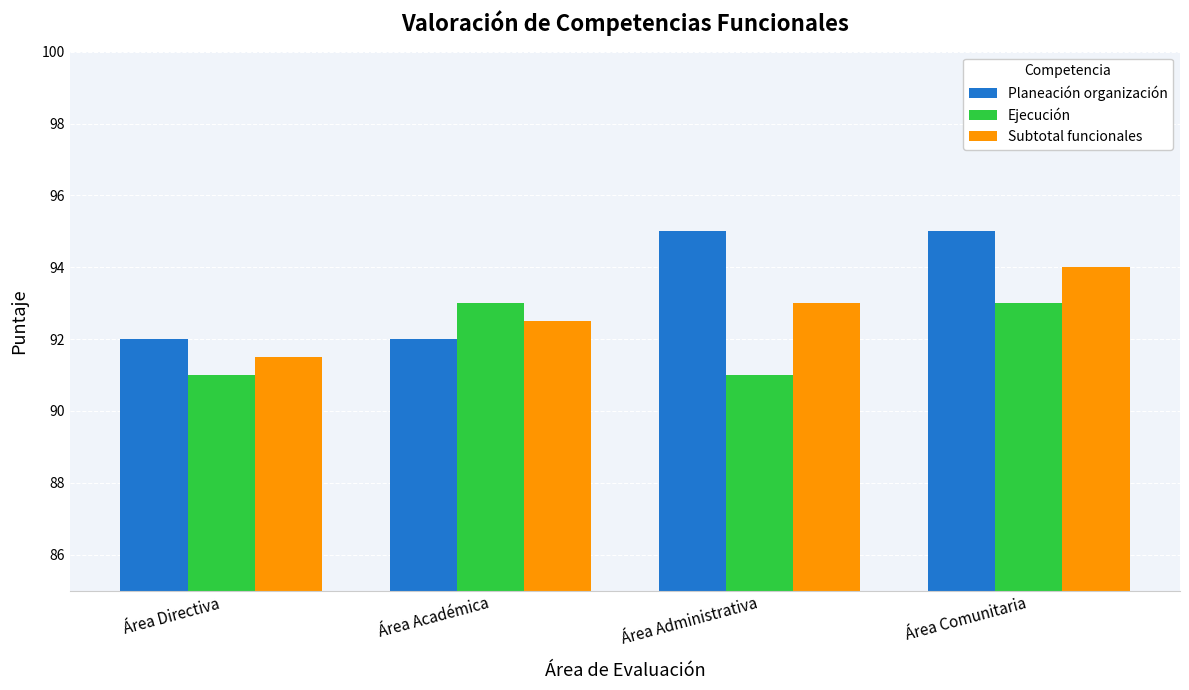

What is the difference between the Subtotal funcionales values at Área Comunitaria and Área Académica?

1.5